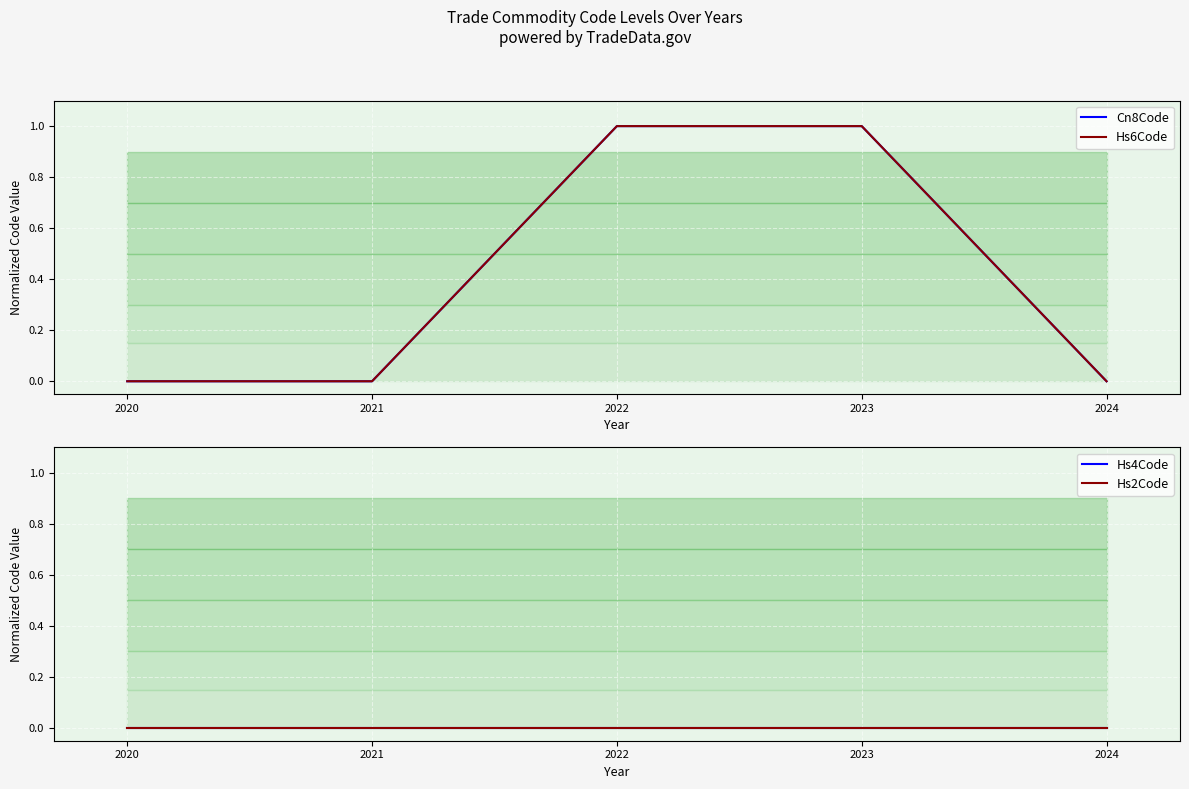

What is the sum of the Cn8Code values at 2020 and 2023?

1